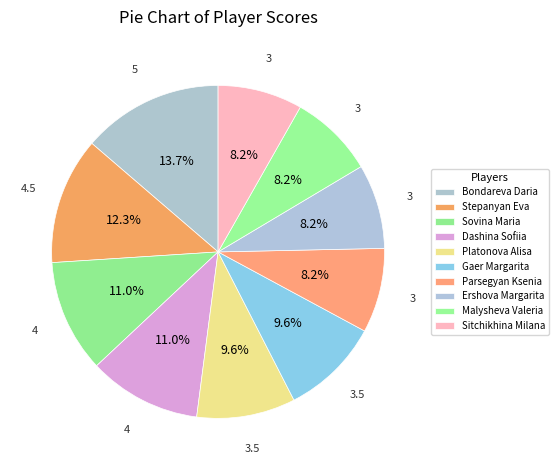

What percentage is the Sovina Maria slice, to the nearest percent?

11%